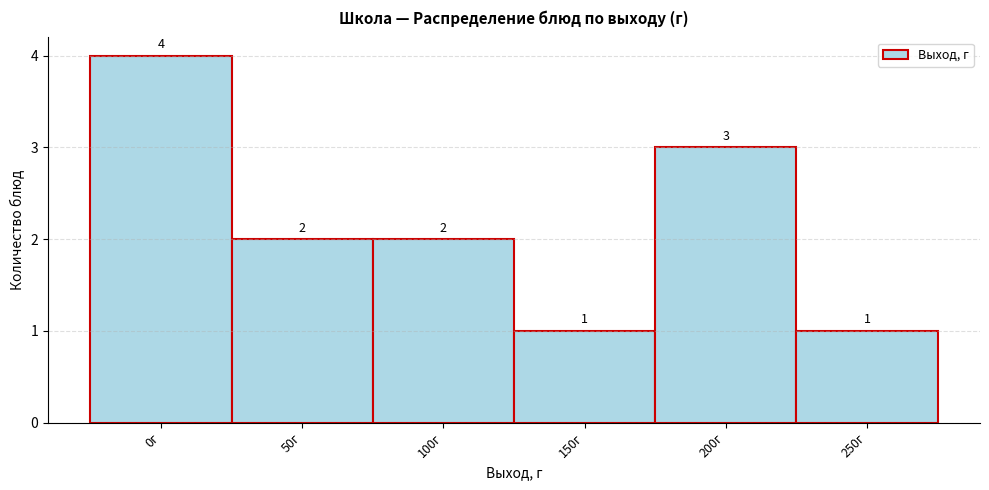

Reading left to right, transcribe all the data shown in this chart.

0г=4	50г=2	100г=2	150г=1	200г=3	250г=1